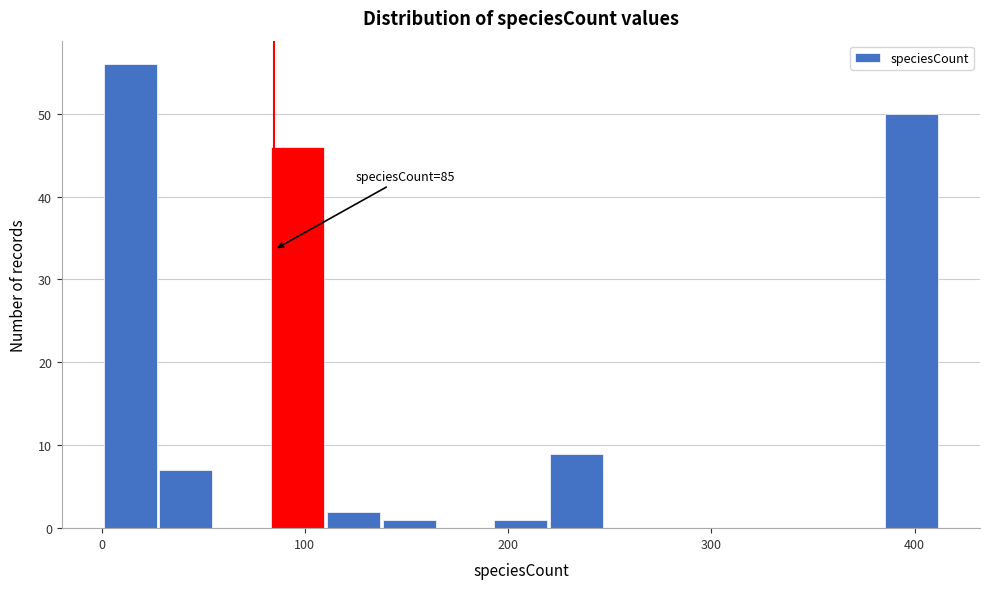

Around what value on the x-axis is the tallest bar? Give the approximate position of its centre, as read against the axis.

10